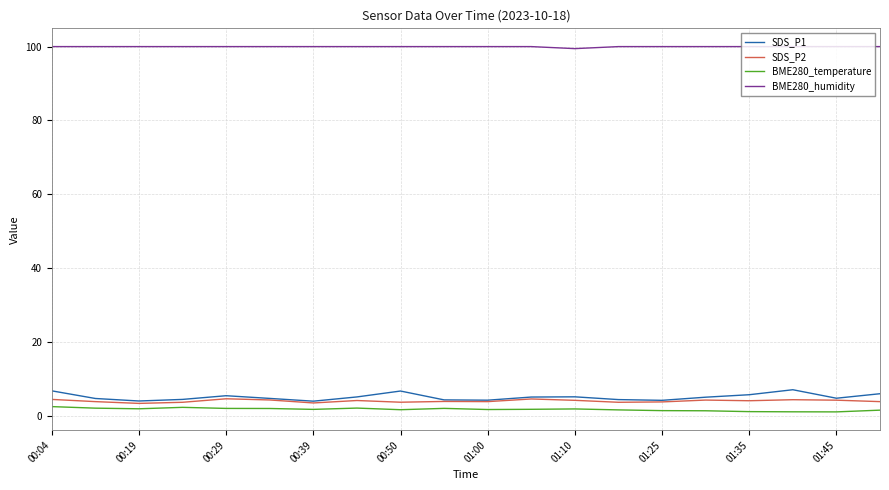

Which series has the largest total across all categories?

BME280_humidity